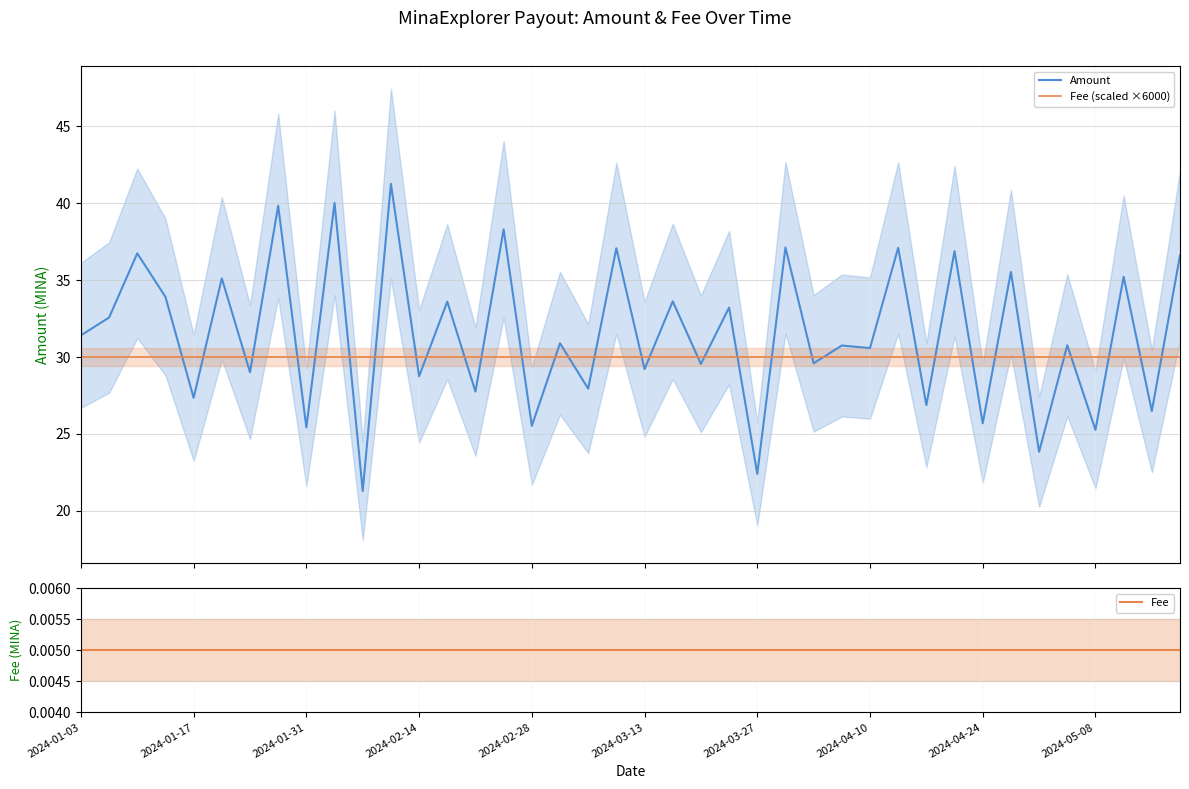

Does the chart have visible grid lines?

Yes